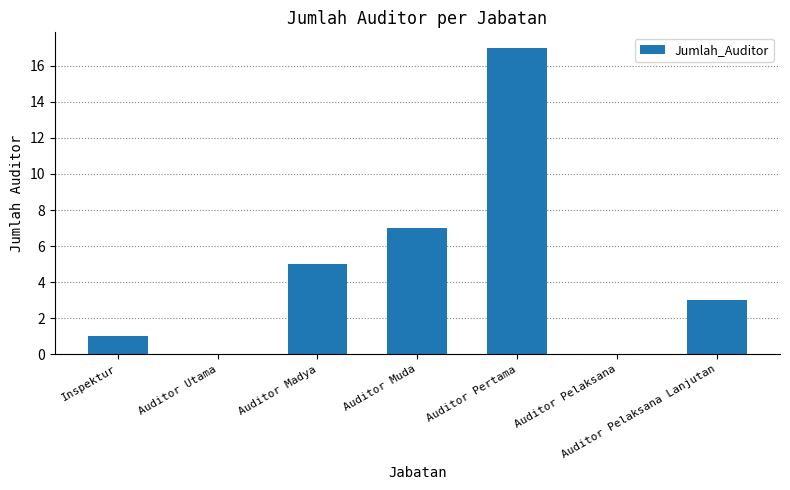

Reading right to left, transcribe all the data shown in this chart.

3	0	17	7	5	0	1